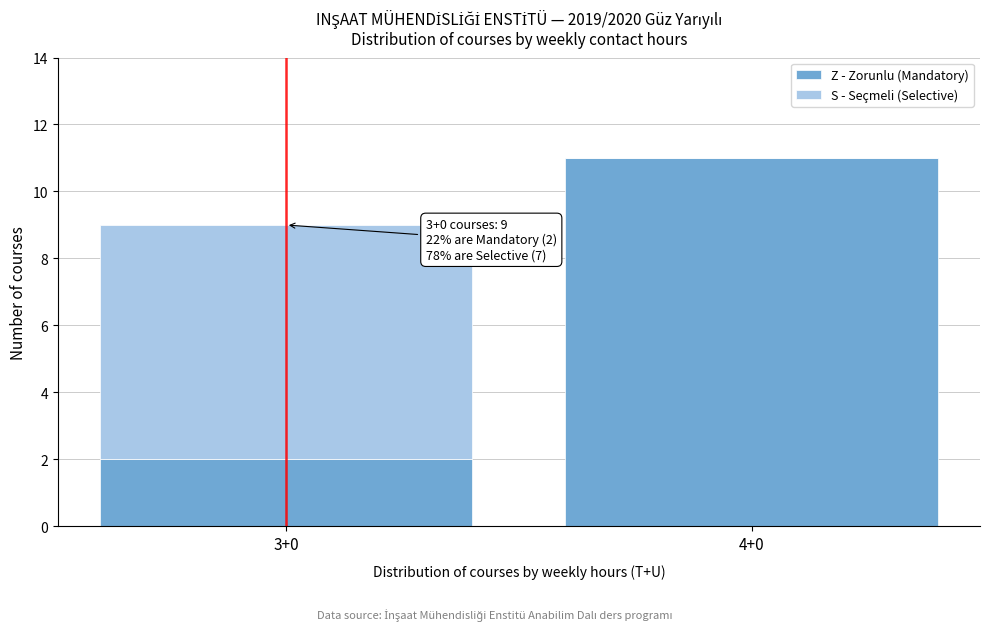

Reading right to left, list the values for the Z - Zorunlu (Mandatory) series.

4+0=11	3+0=2